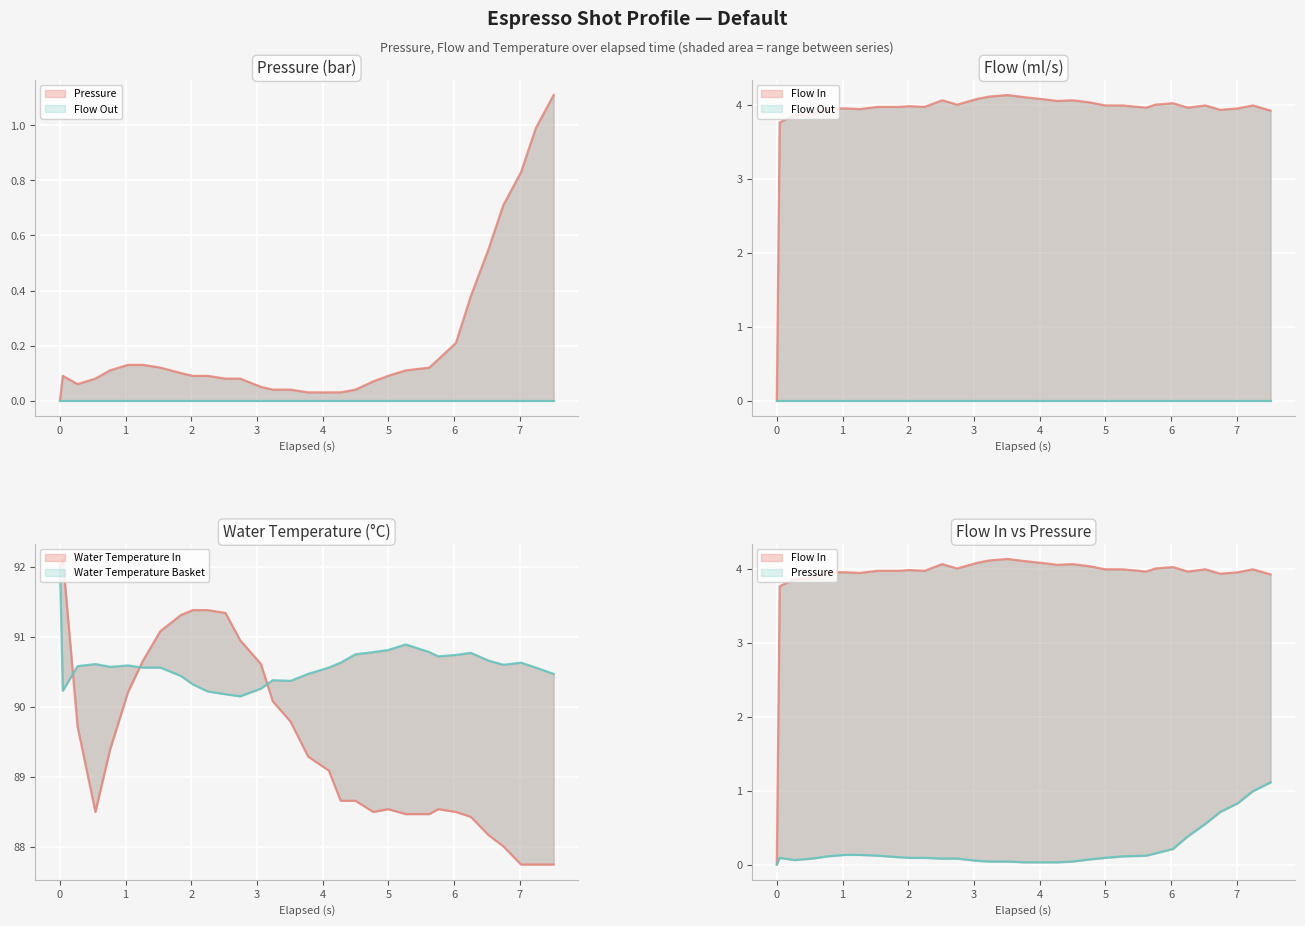

Which series has the largest range (max minus min)?

water_temperature_in